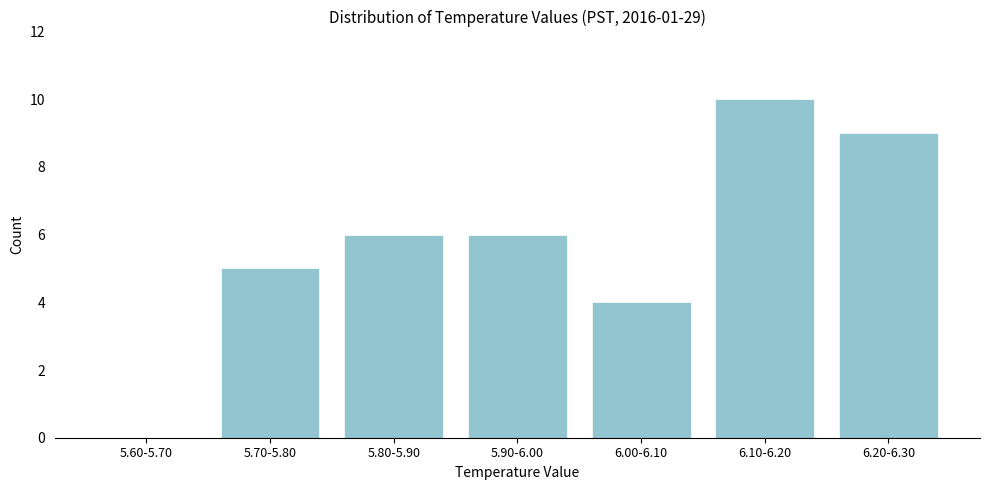

Reading right to left, transcribe all the data shown in this chart.

6.20-6.30=9	6.10-6.20=10	6.00-6.10=4	5.90-6.00=6	5.80-5.90=6	5.70-5.80=5	5.60-5.70=0